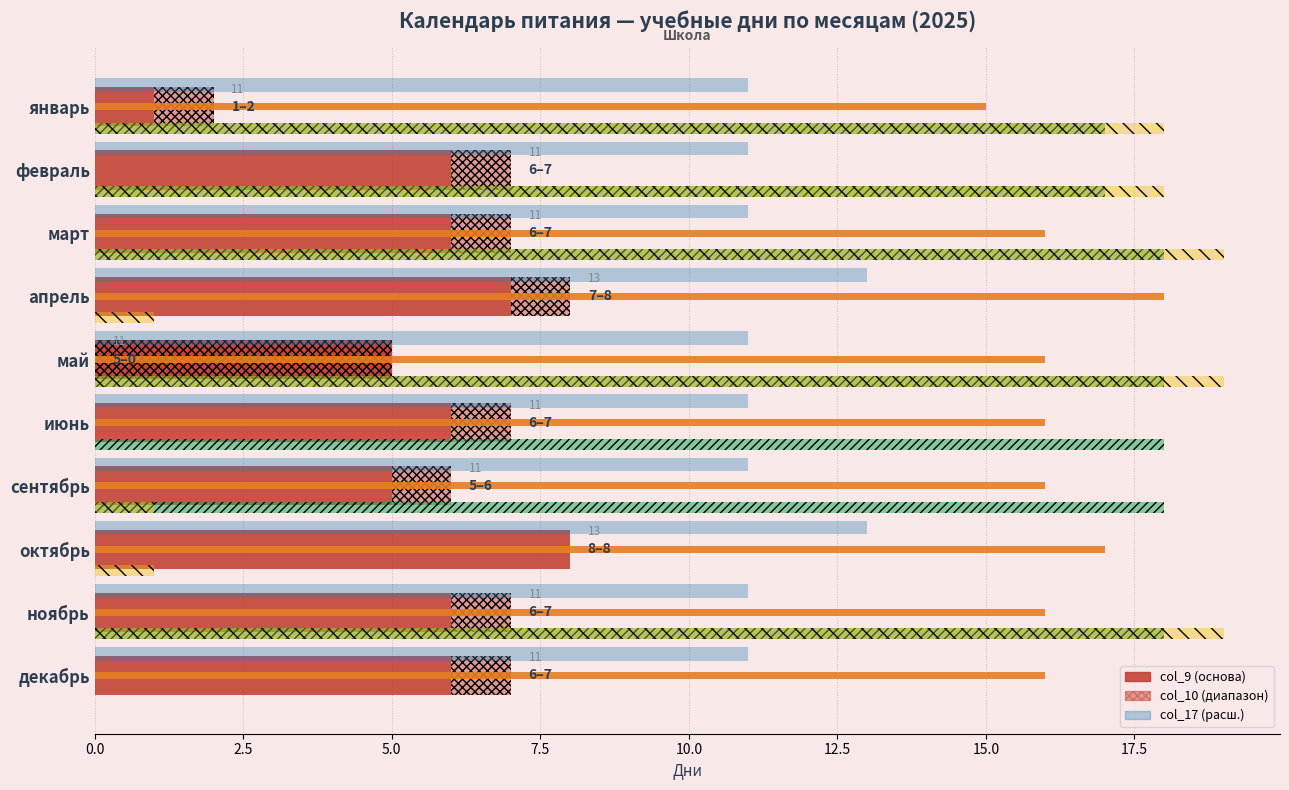

How many distinct data groups are displayed?

6